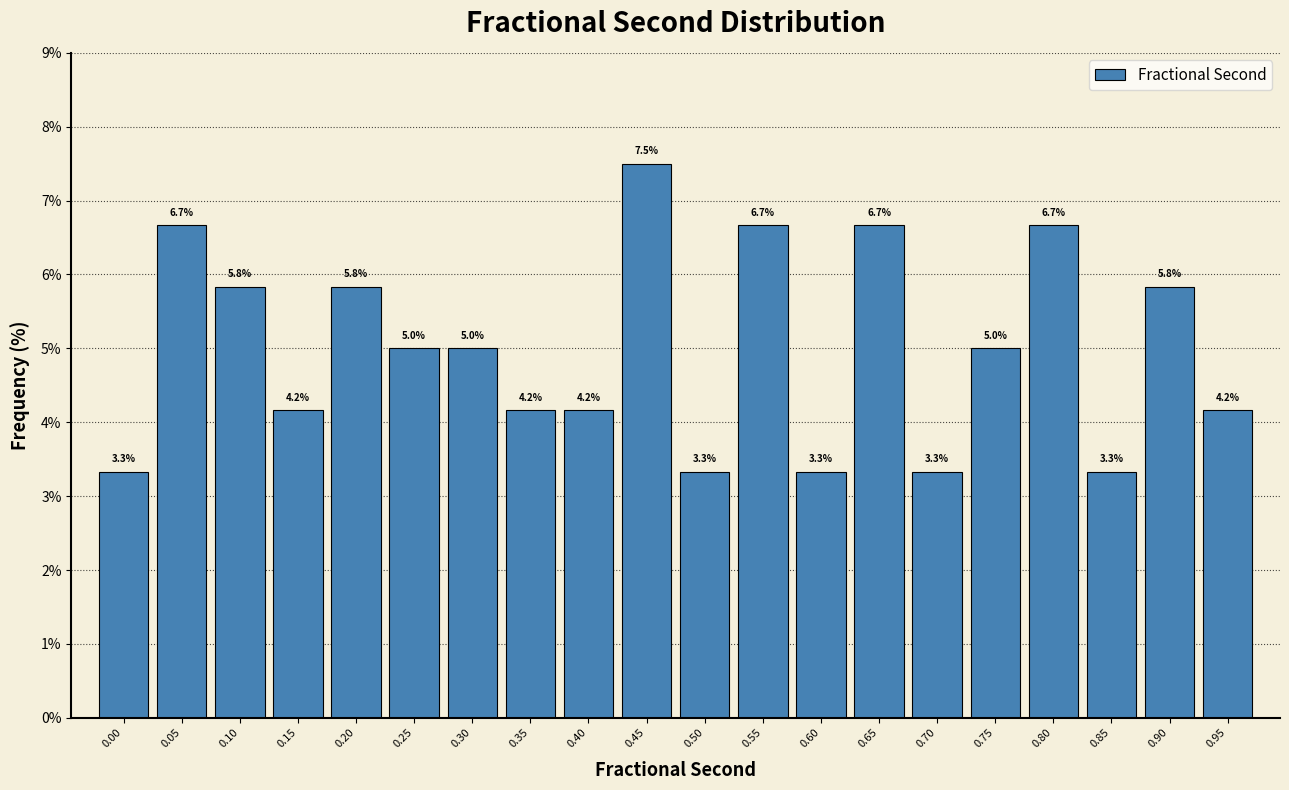

Reading right to left, what are all the values shown in this chart?

4.2	5.8	3.3	6.7	5.0	3.3	6.7	3.3	6.7	3.3	7.5	4.2	4.2	5.0	5.0	5.8	4.2	5.8	6.7	3.3